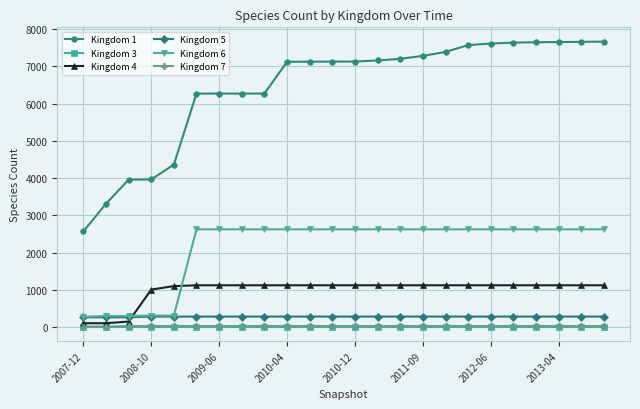

Which series has the largest range (max minus min)?

Kingdom 1